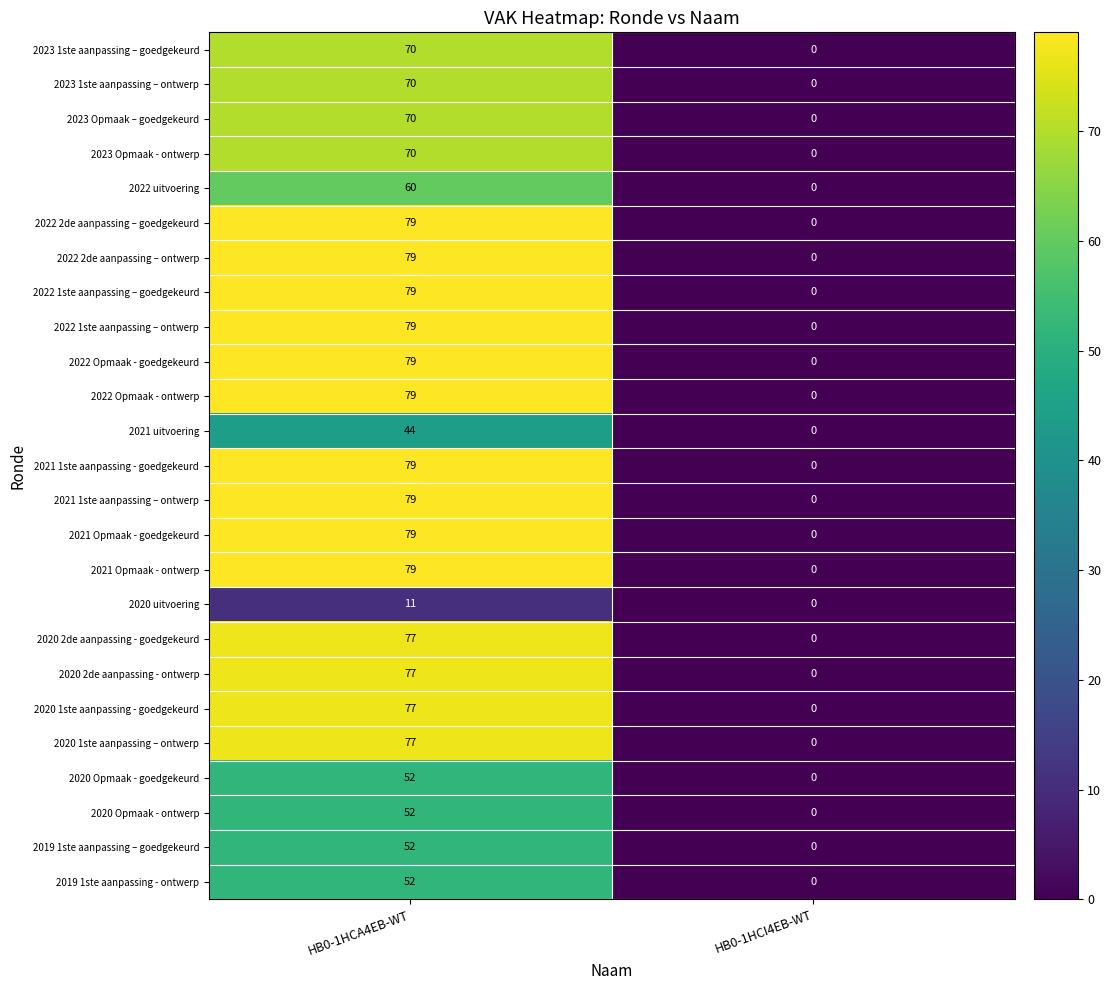

True or false: 2023 Opmaak - ontwerp has a value of 70 at HB0-1HCA4EB-WT.

True